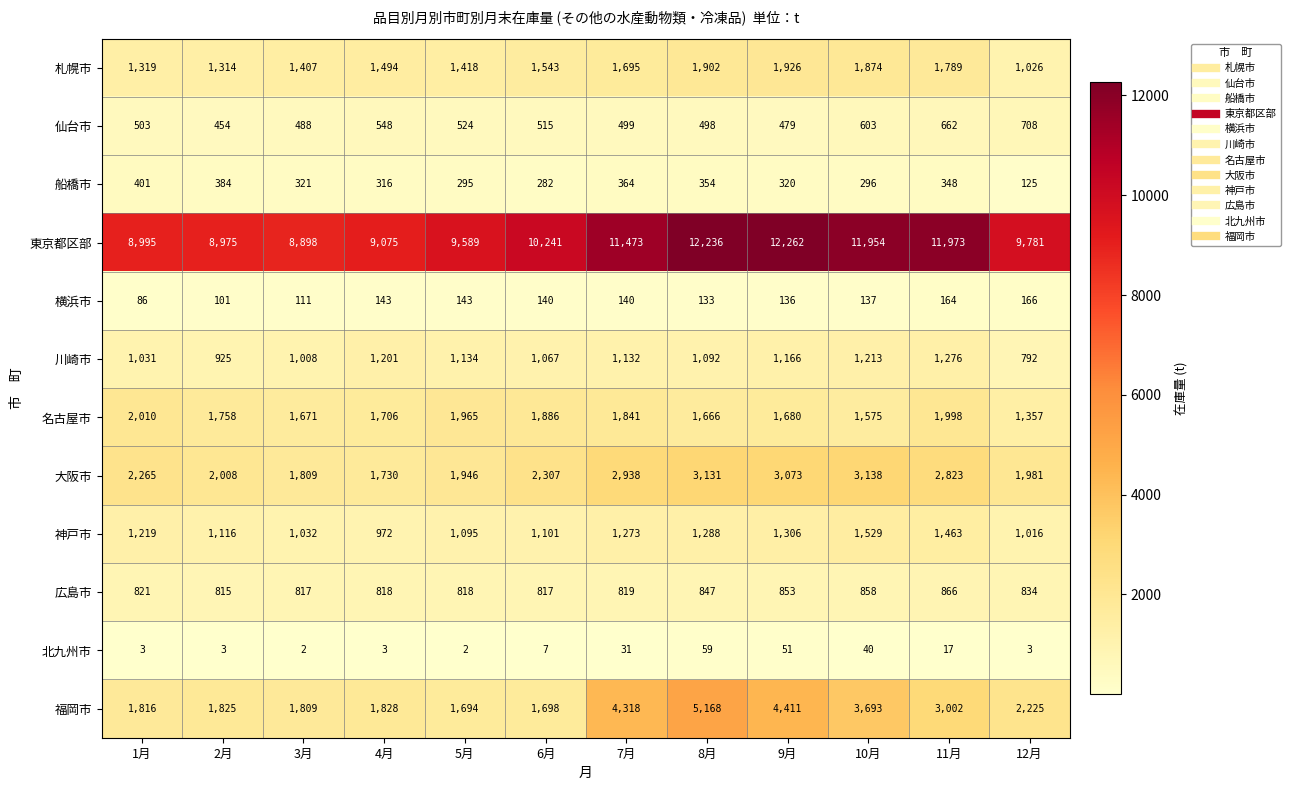

Rank the categories by 名古屋市 value from lowest to highest.

12月, 10月, 8月, 3月, 9月, 4月, 2月, 7月, 6月, 5月, 11月, 1月